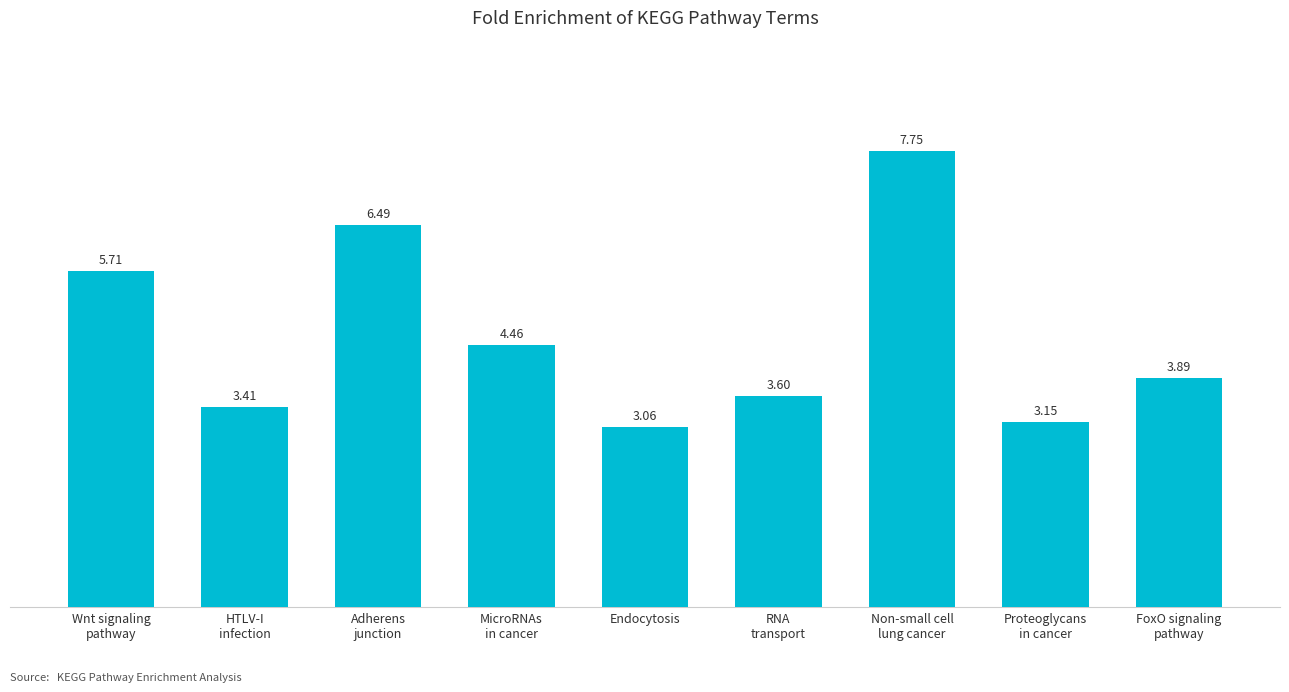

What is the difference between the maximum and minimum values?

4.7